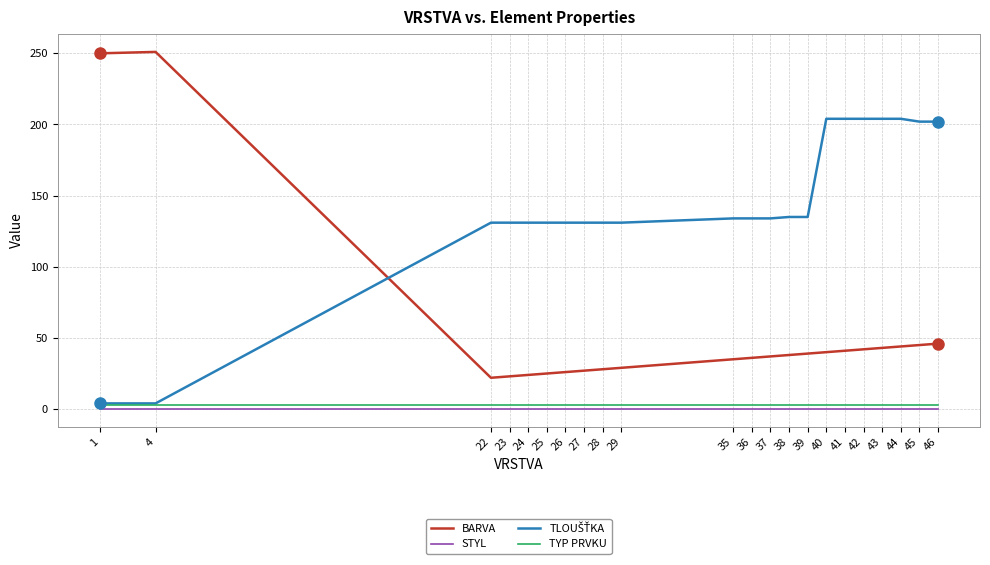

True or false: BARVA and STYL intersect in this chart.

False